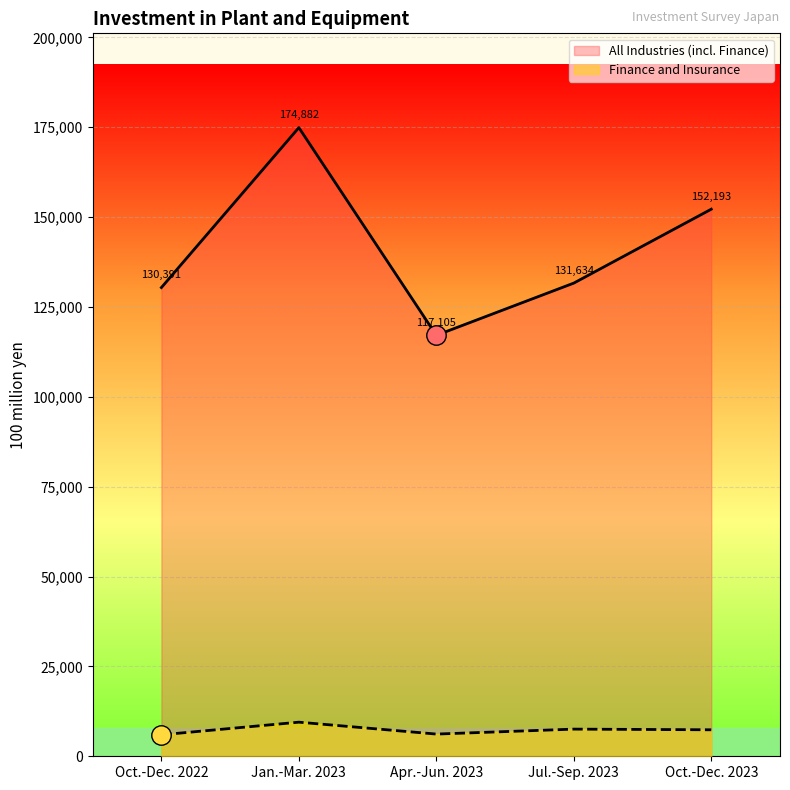

What is the difference between the maximum and minimum values in the Finance and Insurance series?

3513